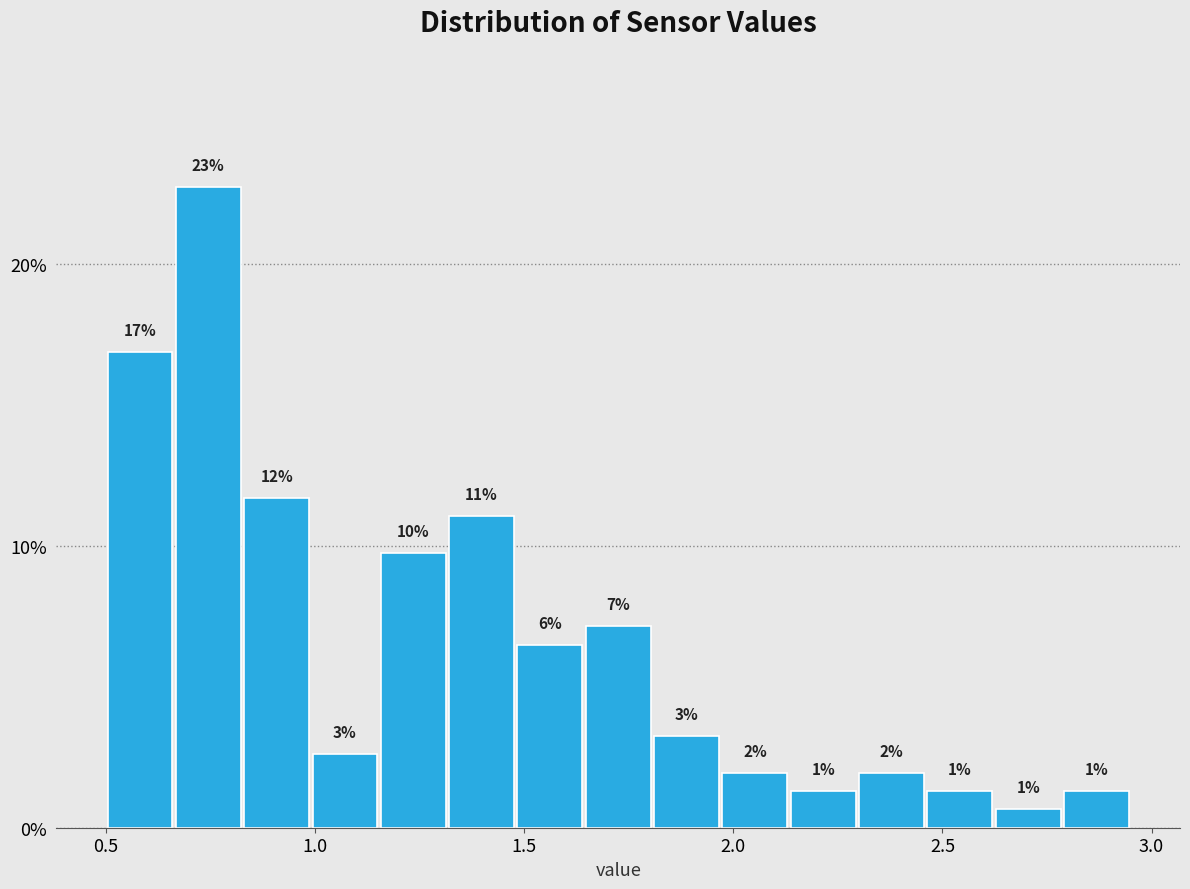

Around what value on the x-axis is the tallest bar? Give the approximate position of its centre, as read against the axis.

0.75